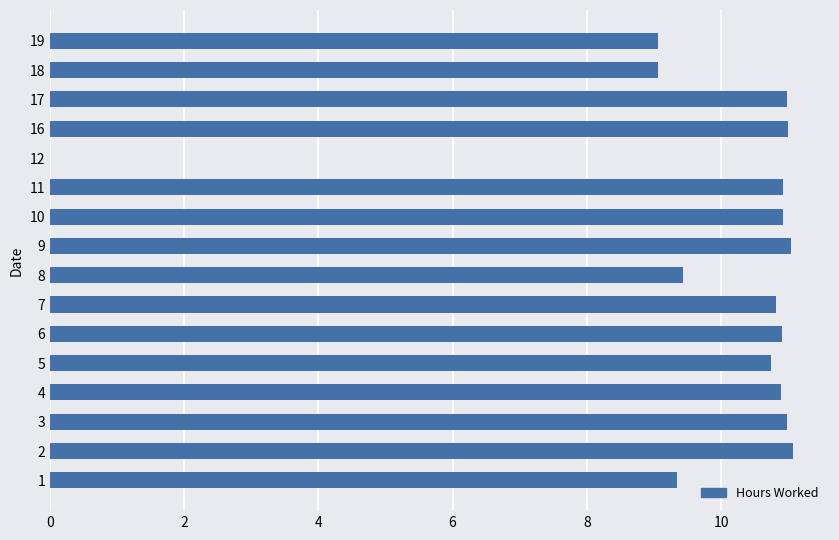

What is the average value?

9.8